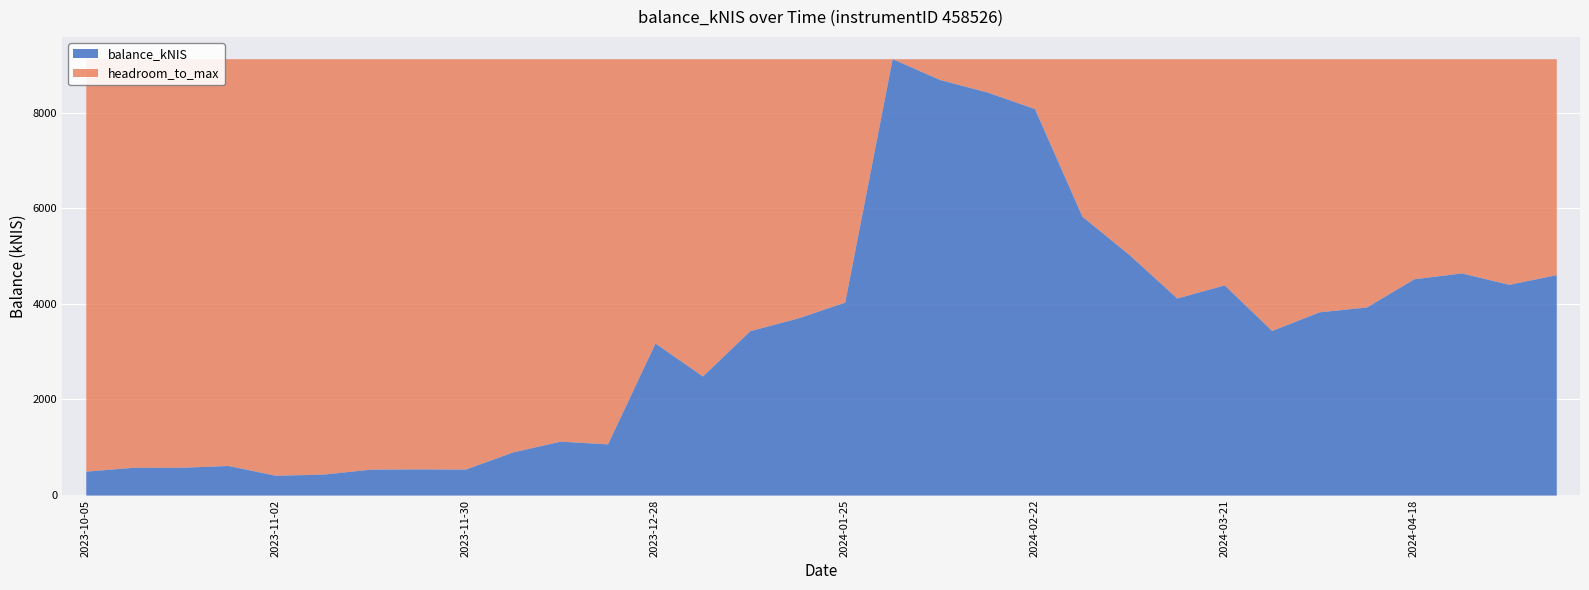

What value does the data have at 2023-12-21?

1070.9